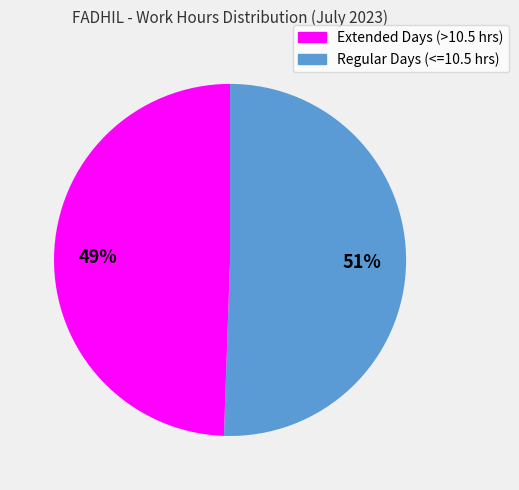

To the nearest percent, what is the average slice percentage?

50%